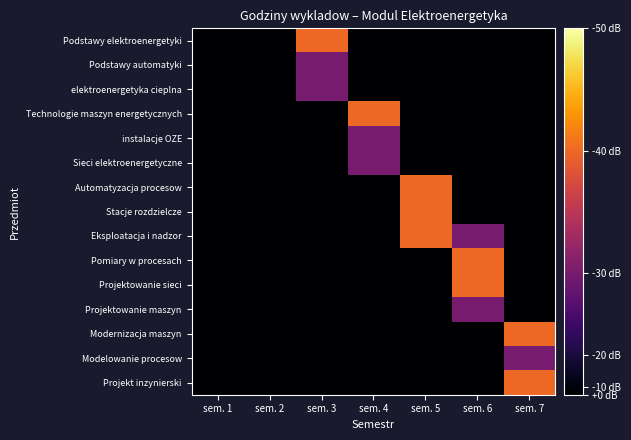

What is the difference between the highest and lowest values at sem. 6?

29.9